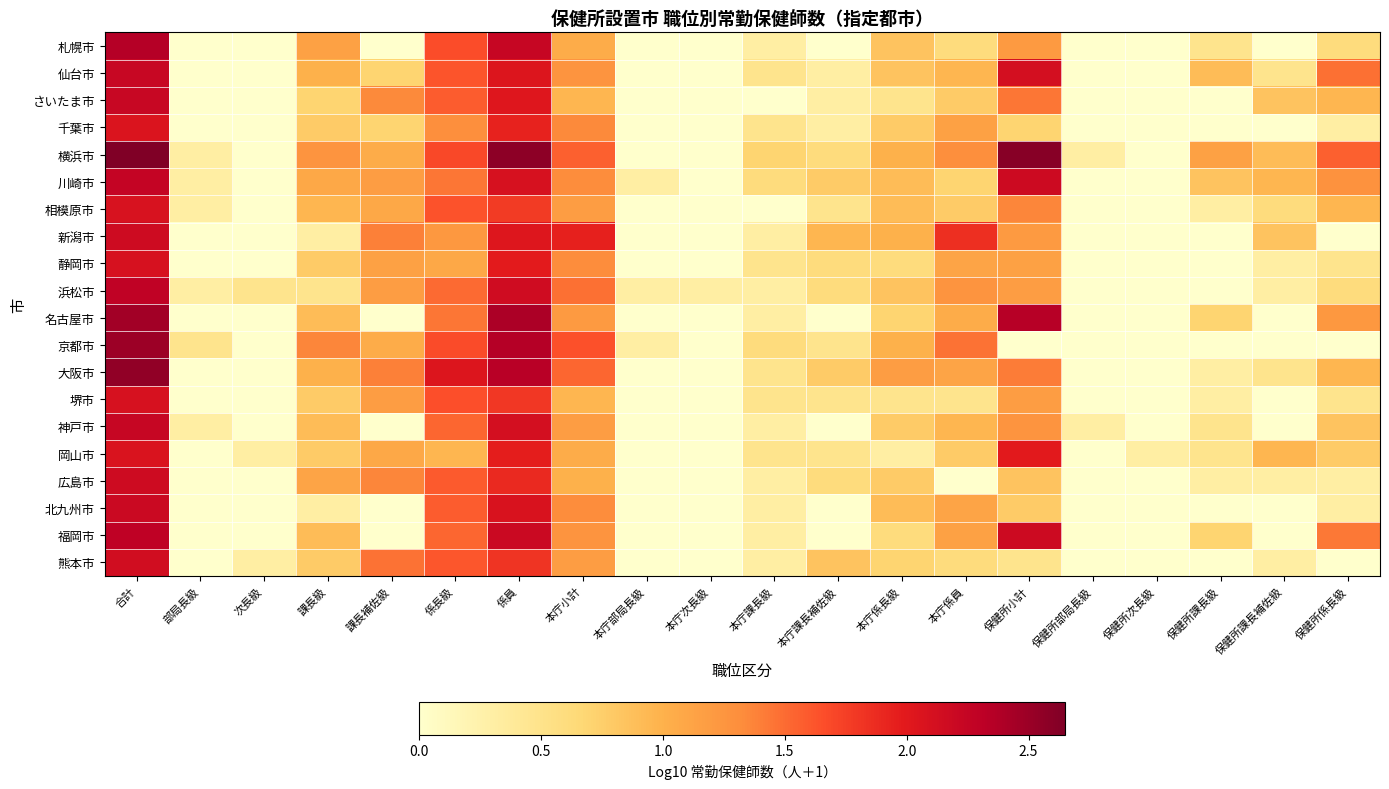

What is the total value across all series at 本庁部局長級?

0.9